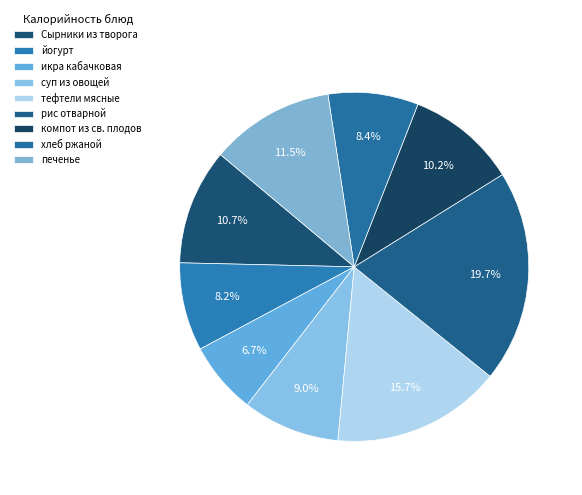

What is the smallest slice in the pie chart?

икра кабачковая